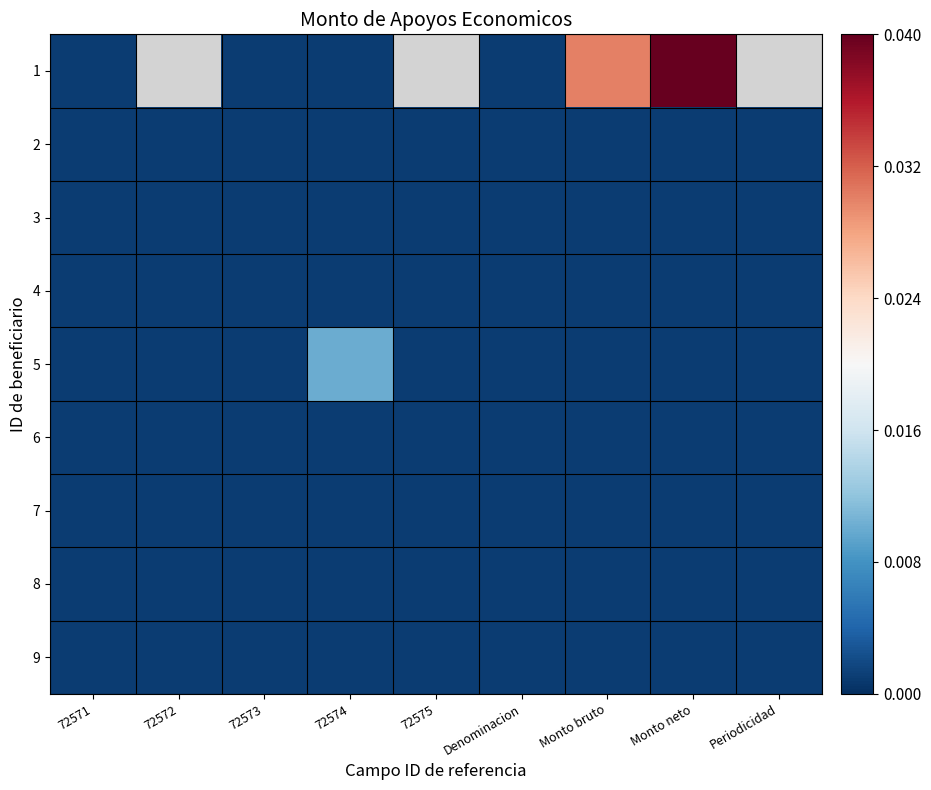

Rank the series by their maximum value, from lowest to highest.

2, 3, 4, 6, 7, 8, 9, 5, 1